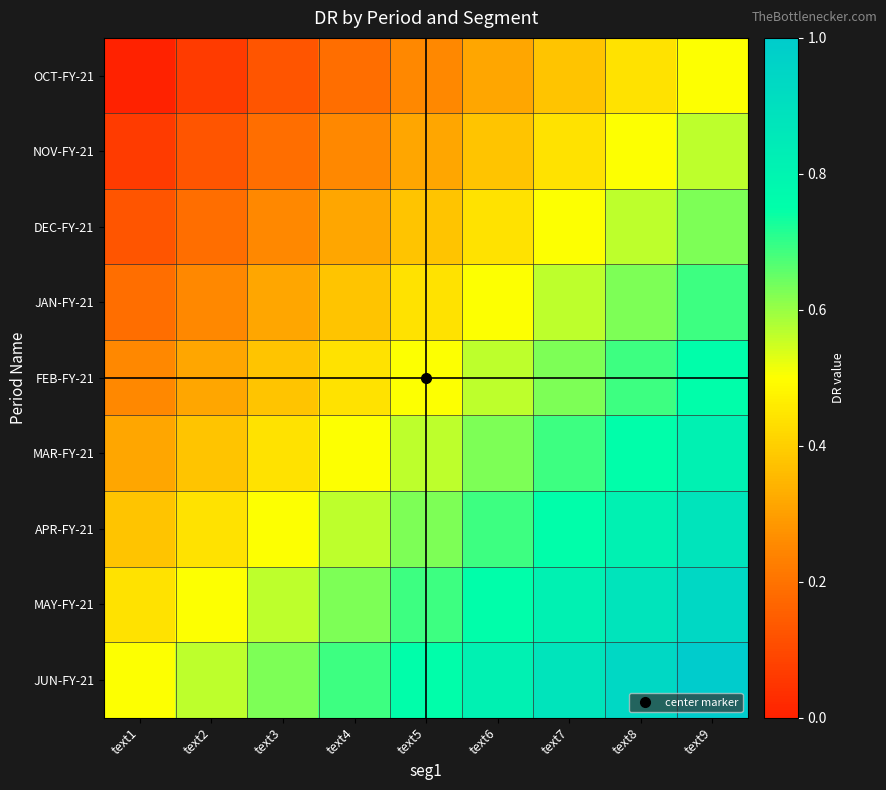

Which label corresponds to the smallest value in the chart?

text1